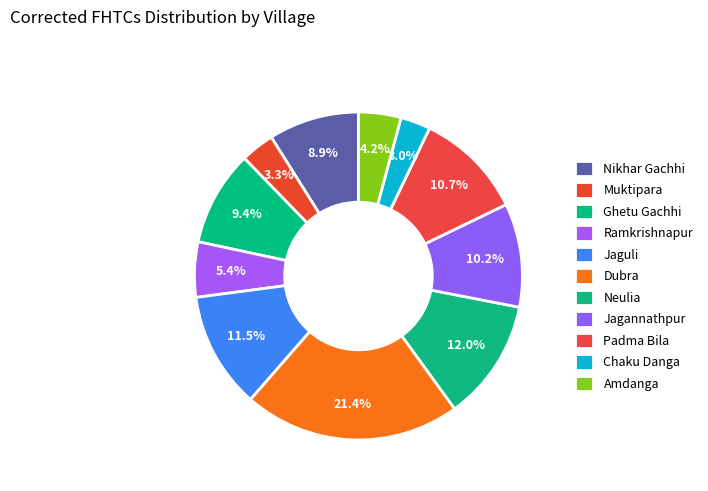

How many slices are in this pie chart?

11